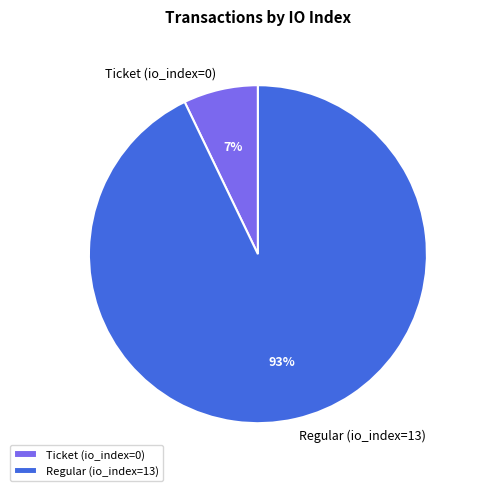

How many slices are in this pie chart?

2